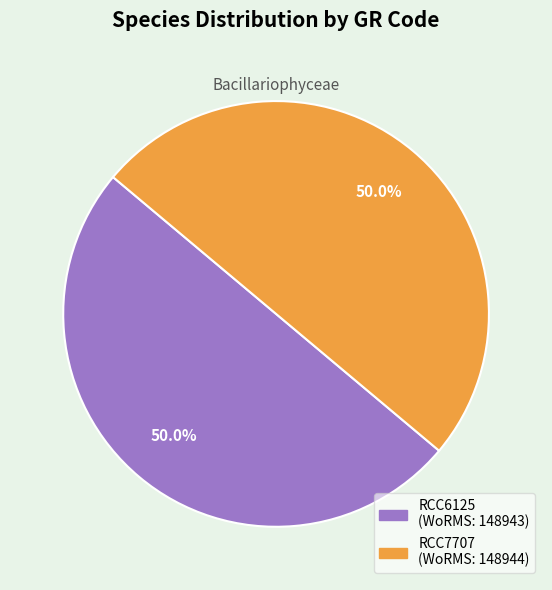

The RCC6125 slice represents 59% of the pie. True or false?

False